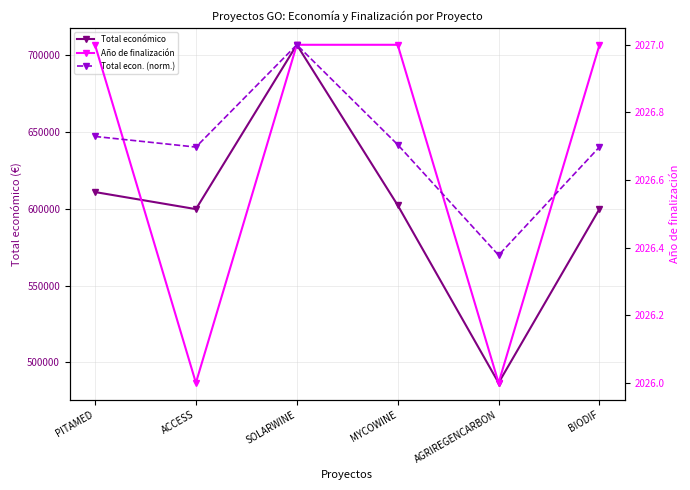

True or false: Total económico and Total econ. (norm.) cross at least once.

False